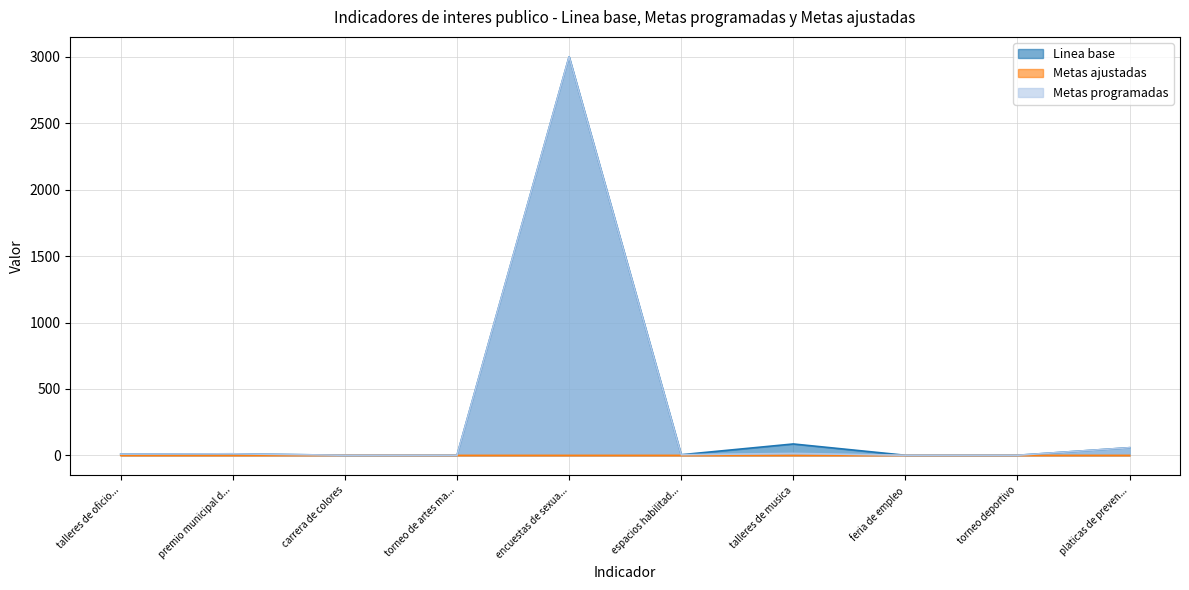

What is the highest value of the Linea base series?

3000